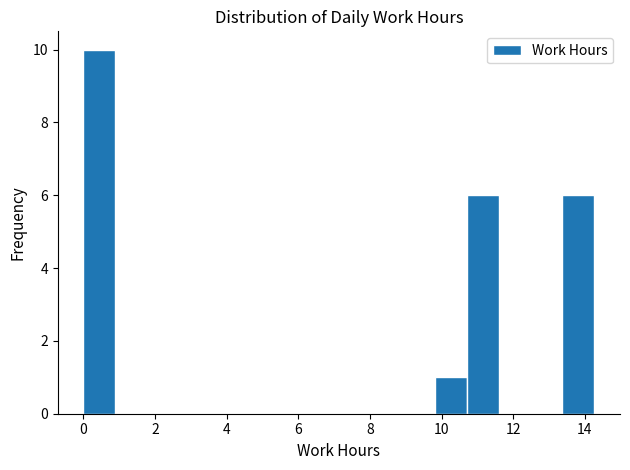

What is the height of the bar covering 10.8 to 11.6 on the x-axis? Neither the bar edges nor the heights are printed on the chart, so give them approximately, as read against the axes.

6